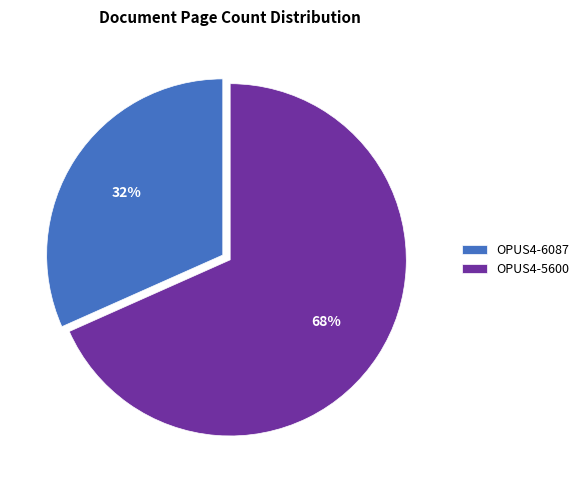

What is the ratio of the value at OPUS4-6087 to the value at OPUS4-5600?

0.5